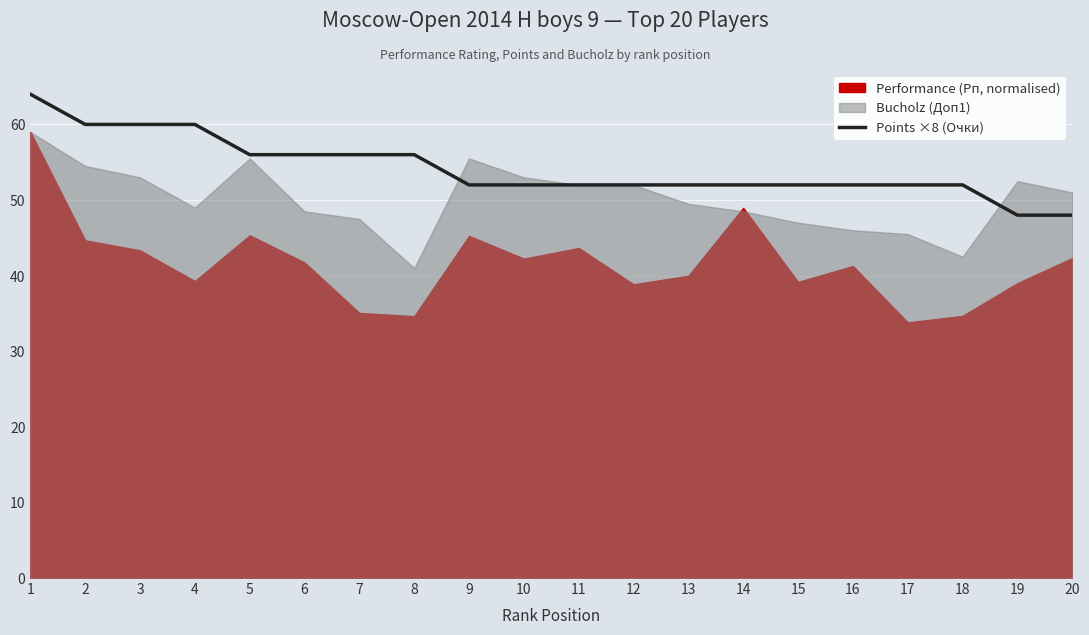

What is the average value?

54